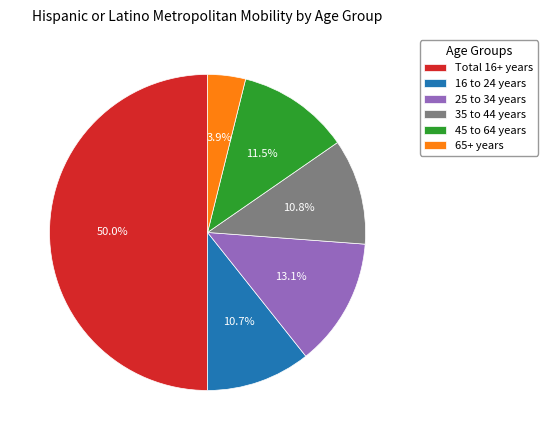

What is the ratio of the value at 25 to 34 years to the value at Total 16+ years?

0.3